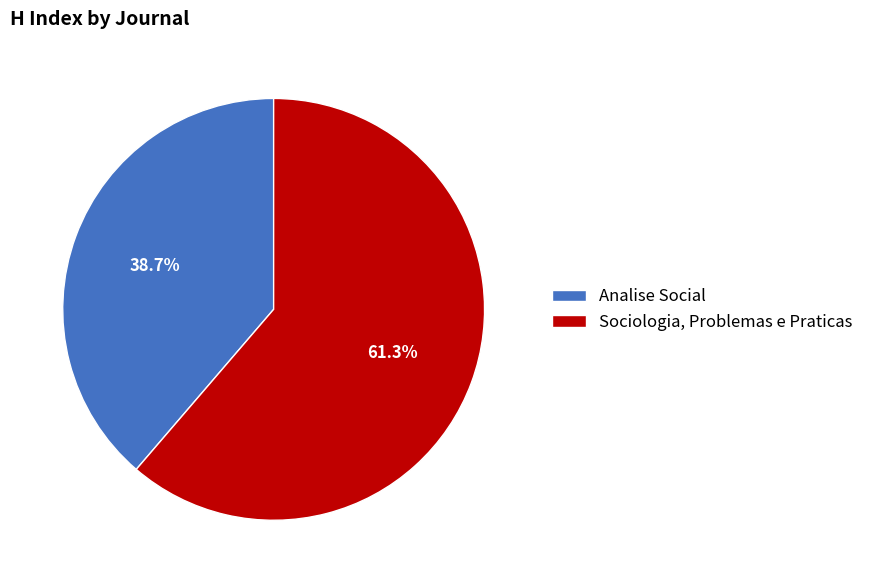

Does any single category account for the majority?

Yes